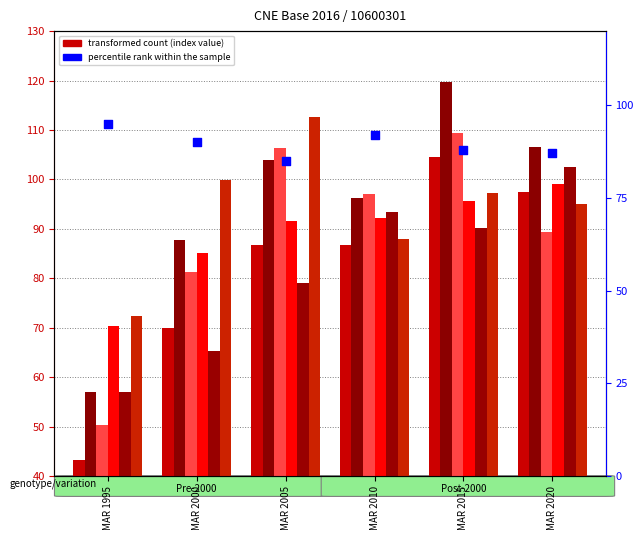

What is the total value across all series at MAR 2005?

580.3